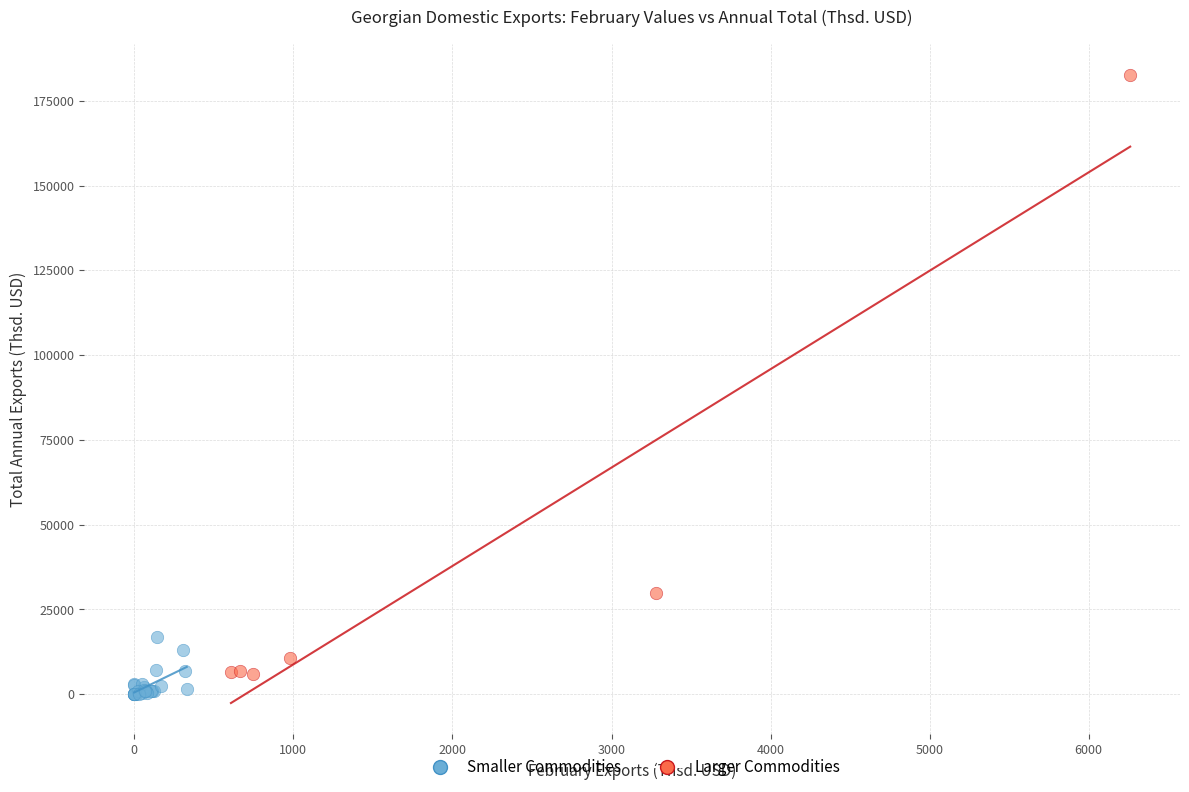

Which series contains the highest Y value?

Larger Commodities